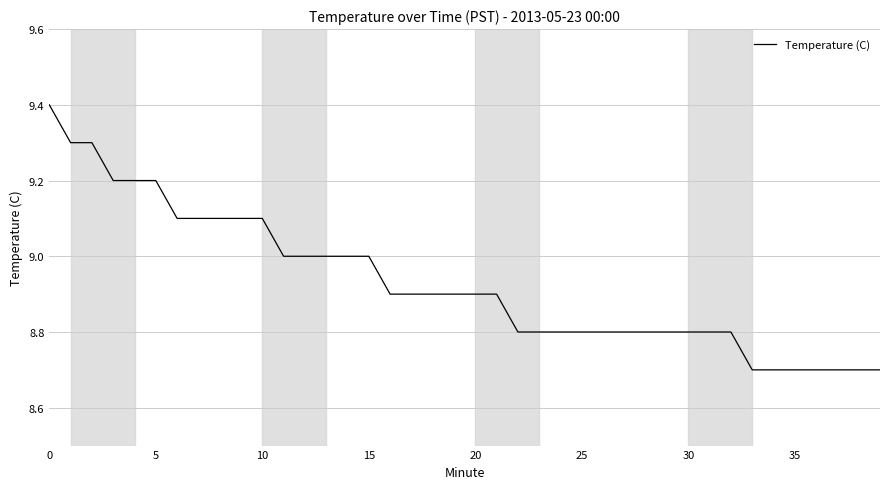

What is the greatest value displayed?

9.4